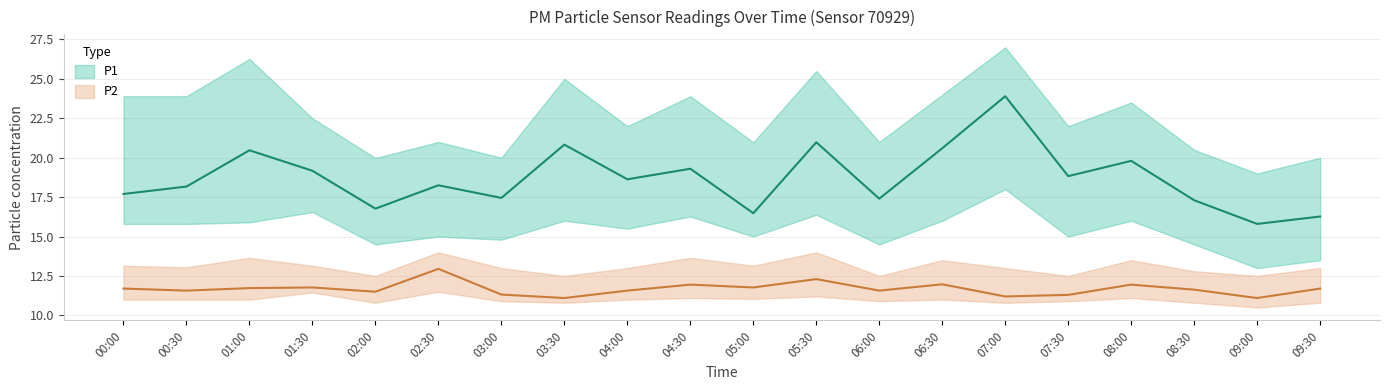

What is the sum of all P1_lower values?

308.0